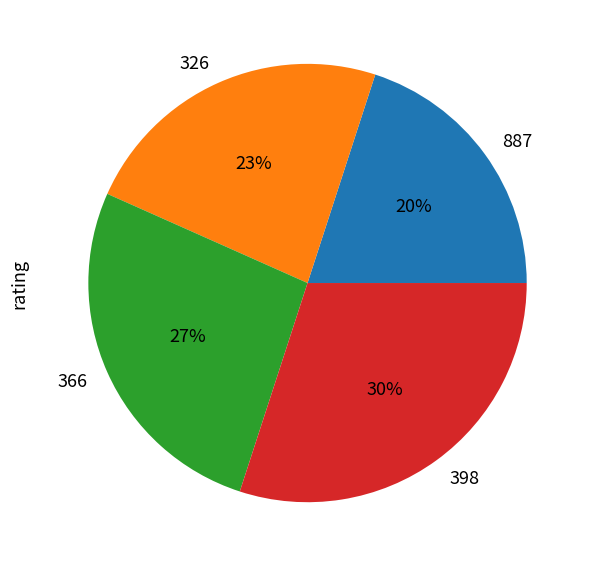

Which slice is the smallest?

887